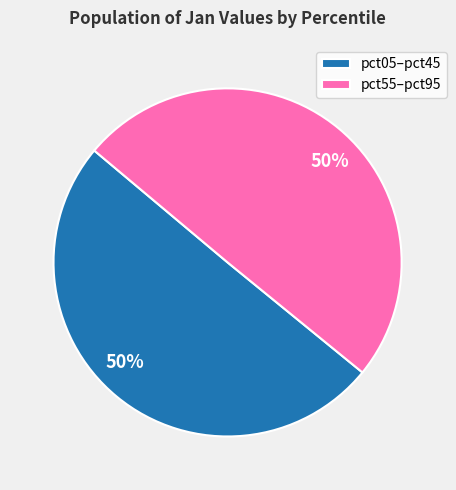

Approximately how many times larger is the value at pct05–pct45 compared to pct55–pct95?

1.0